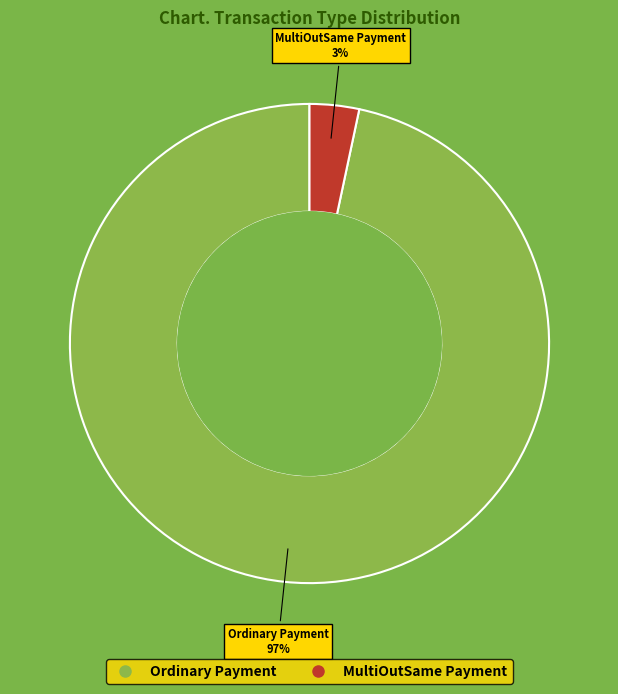

To the nearest percent, what portion does Ordinary Payment represent?

97%